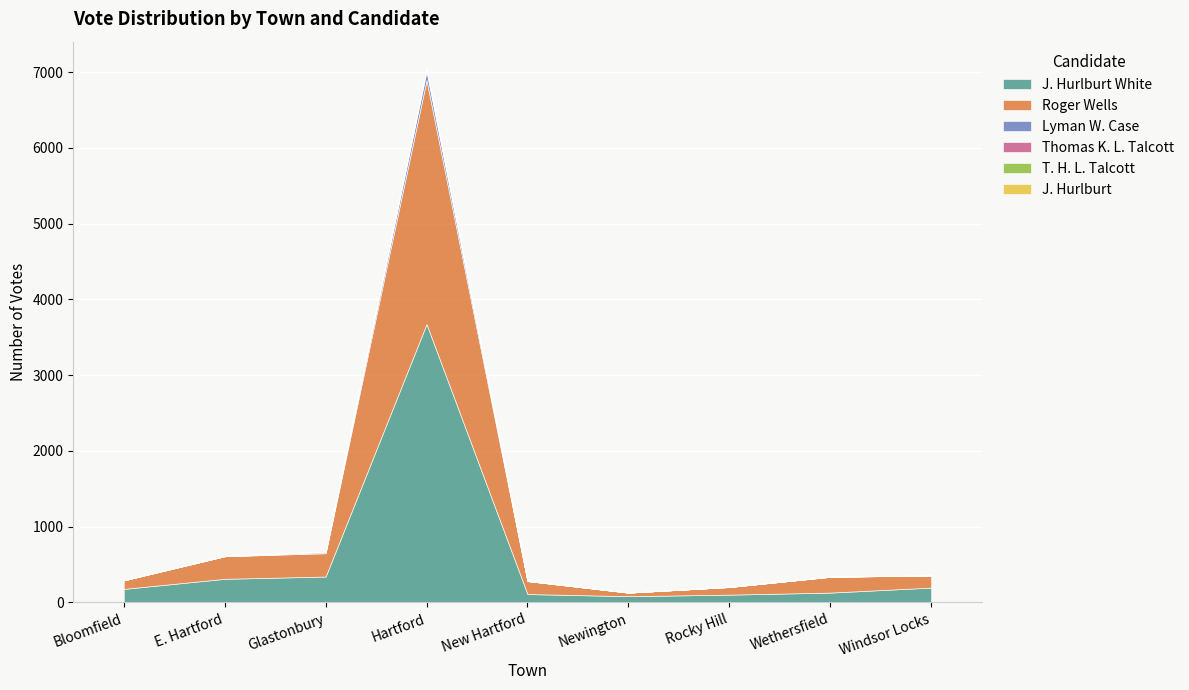

Is it true that J. Hurlburt White equals 103 at Rocky Hill?

True